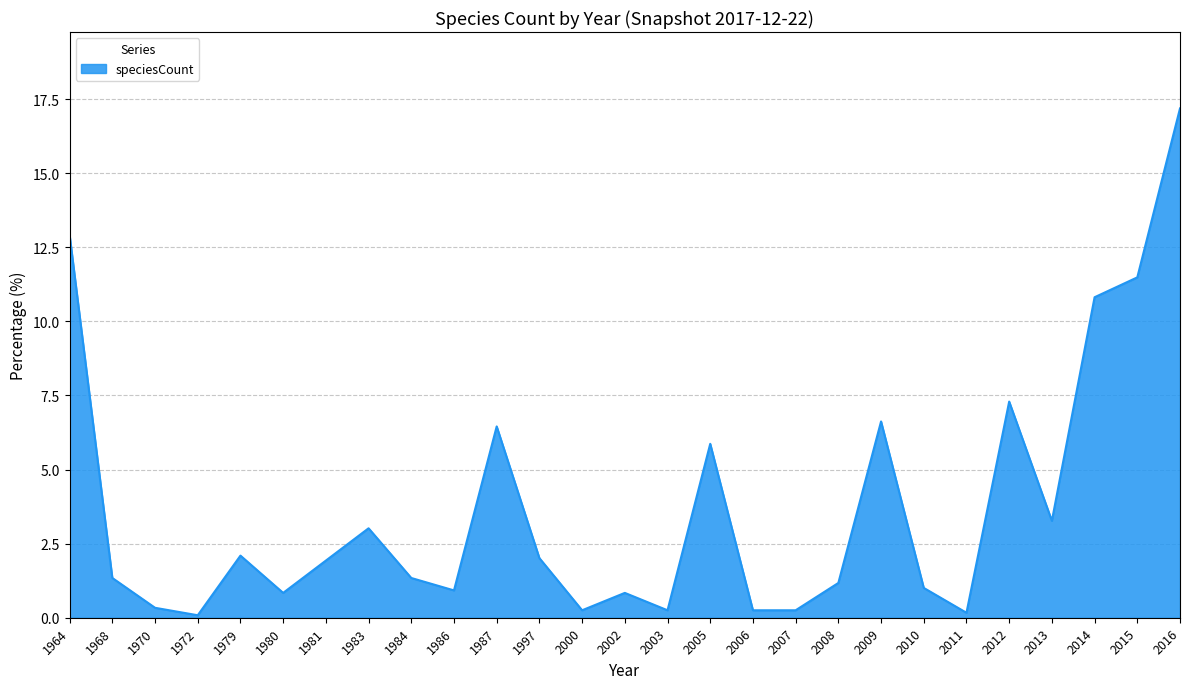

True or false: the data shows 17.2 at 2016.

True